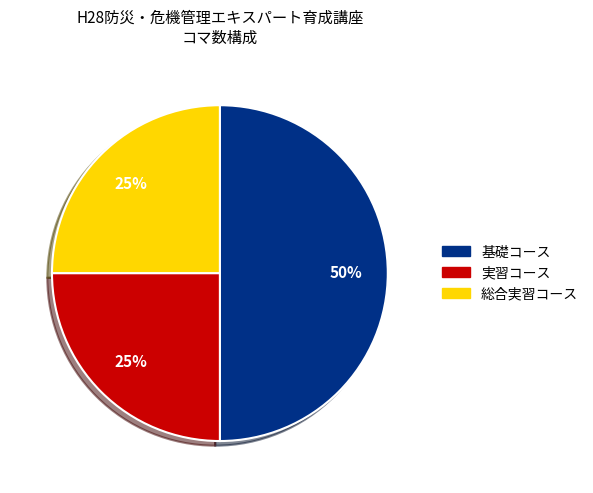

What percentage is the 基礎コース slice, to the nearest percent?

50%